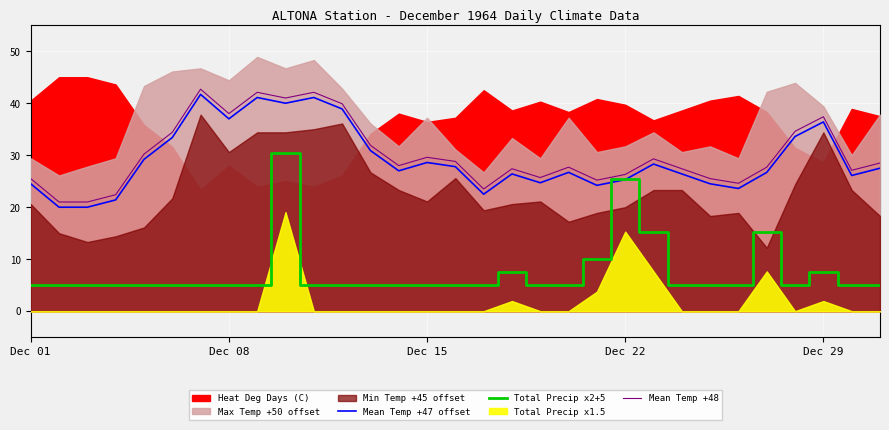

What position from the right is 16?

15